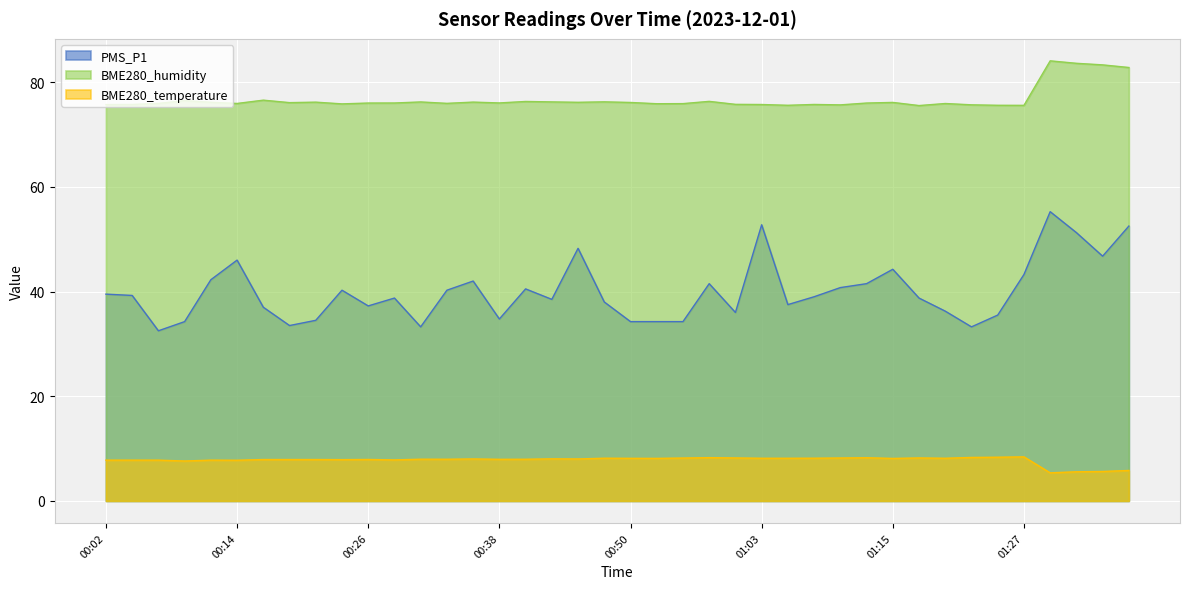

The value of BME280_temperature at 00:12 is 7.8. True or false?

True